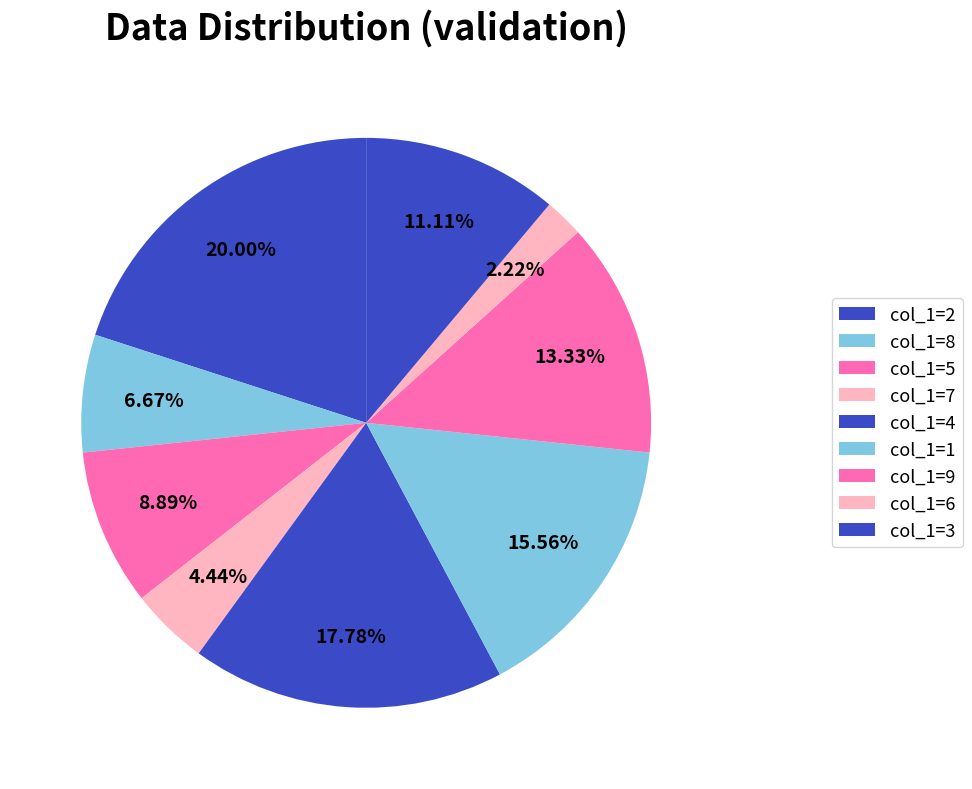

How many segments does this pie chart have?

9